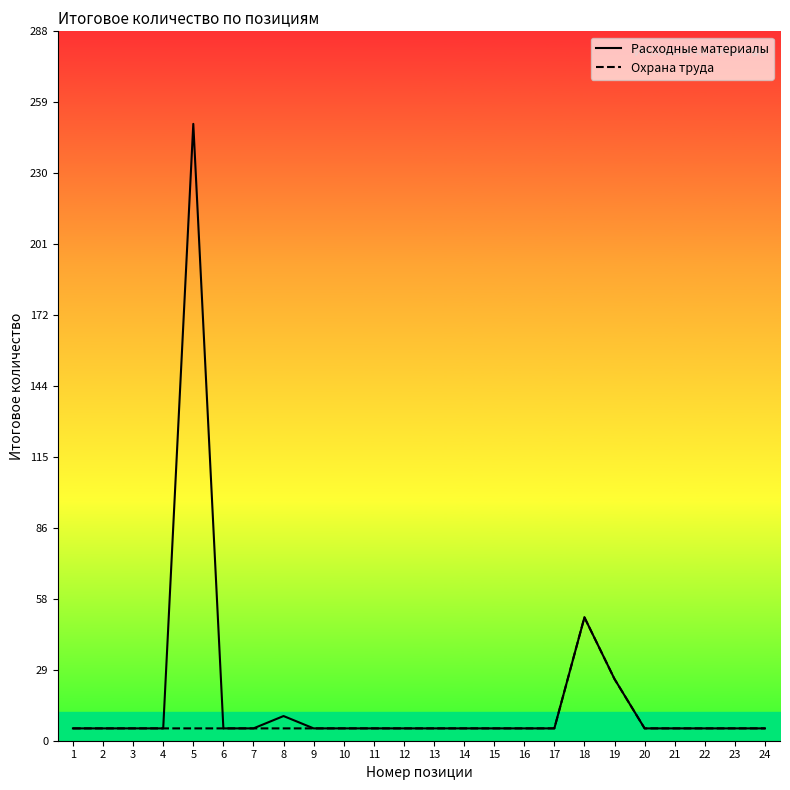

Which series has the largest range (max minus min)?

Расходные материалы